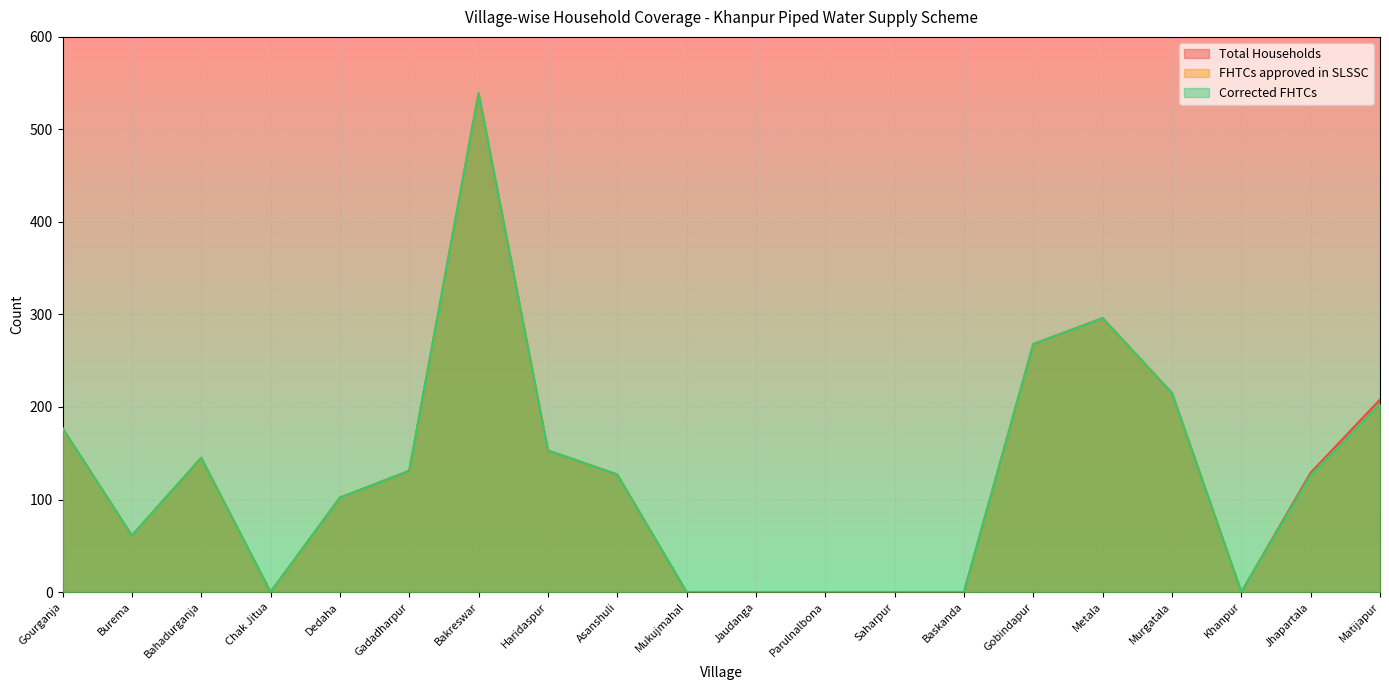

What is the difference between the maximum and minimum values in the Corrected FHTCs series?

539